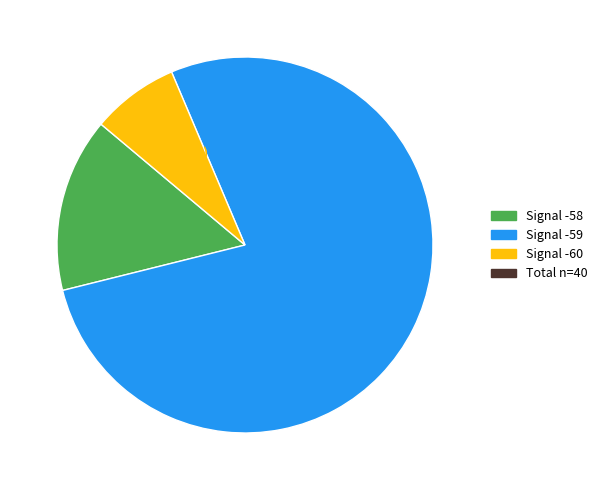

To the nearest percent, what is the average slice percentage?

33%